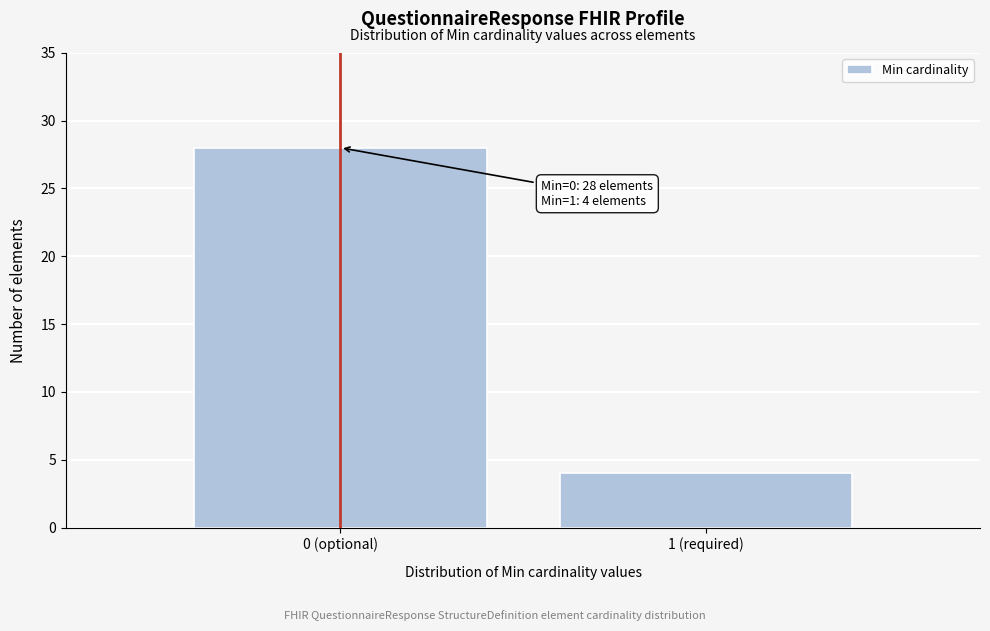

Reading left to right, list all the values displayed in this chart.

0 (optional)=28	1 (required)=4